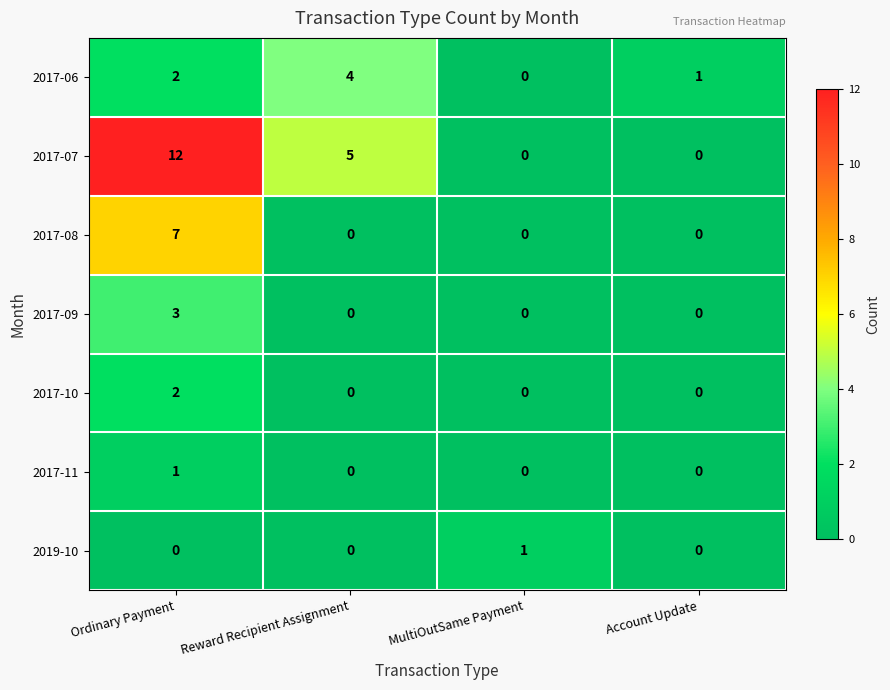

True or false: 2019-10 has a value of 1 at MultiOutSame Payment.

True